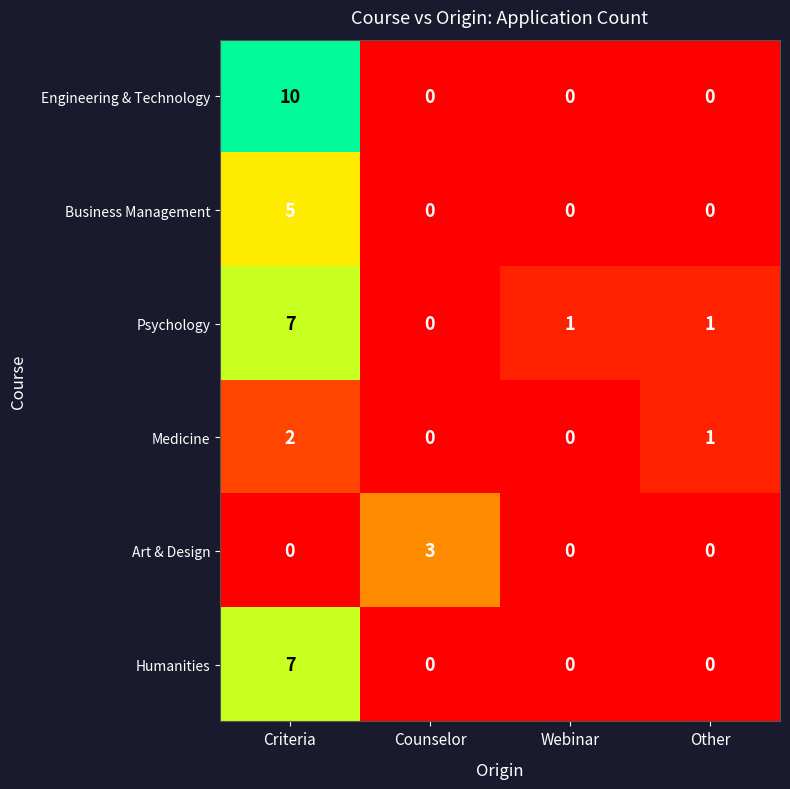

What is the sum of the Psychology values at Criteria and Webinar?

8